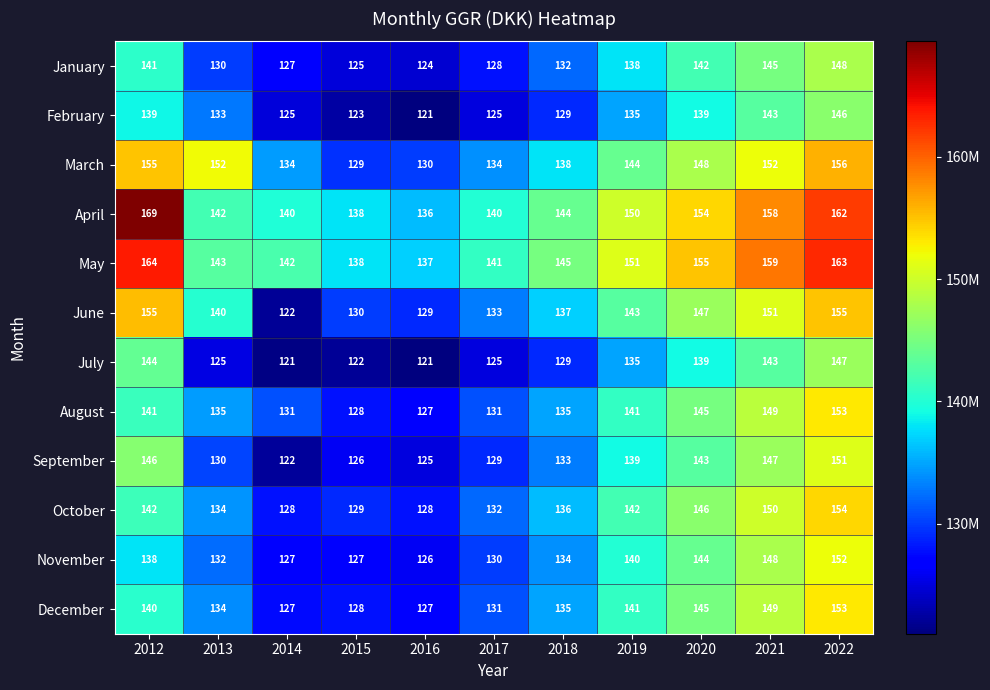

List the labels in order of September value, smallest first.

2014, 2016, 2015, 2017, 2013, 2018, 2019, 2020, 2012, 2021, 2022